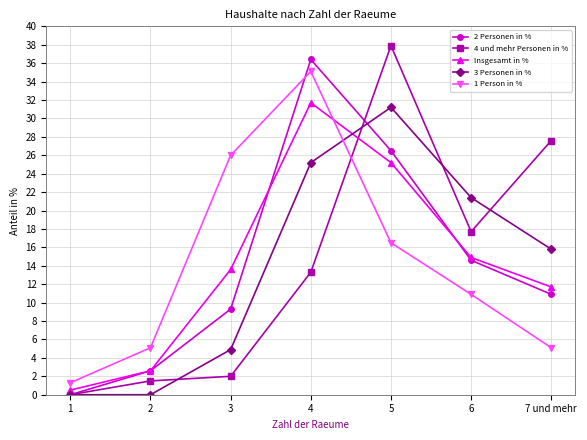

What is the difference between the second highest and second lowest values in the 1 Person in % series?

20.9